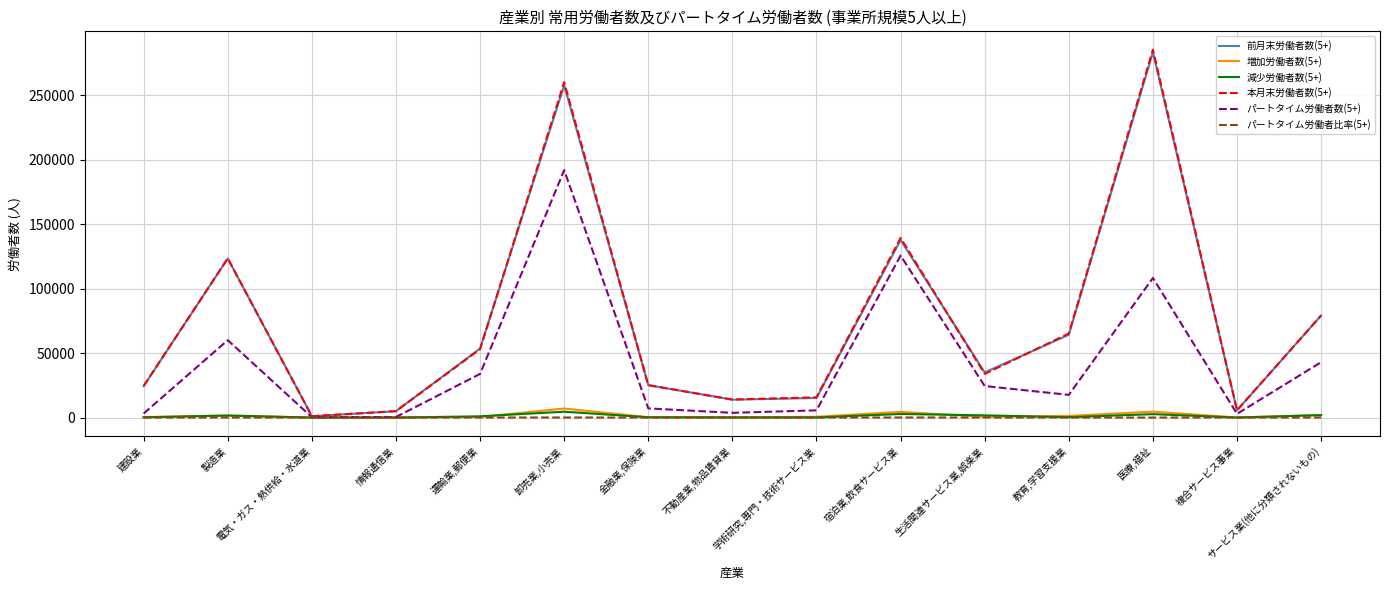

Is the value of 減少労働者数(5+) at 電気・ガス・熱供給・水道業 greater than the value of 本月末労働者数(5+) at 金融業,保険業?

No